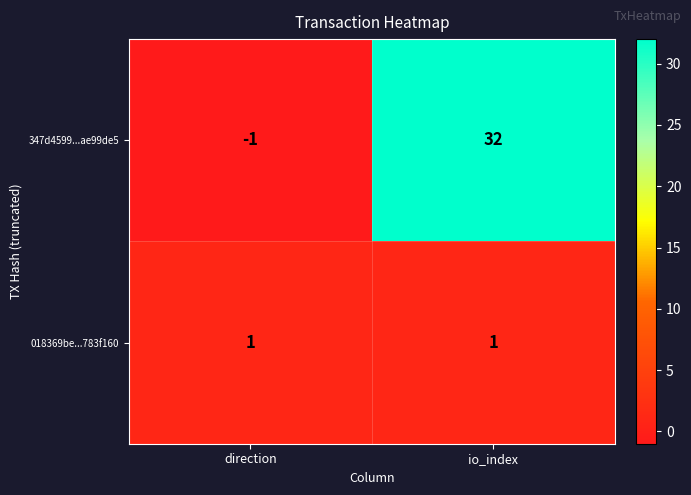

The value of 347d4599...ae99de5 at io_index is 10. True or false?

False